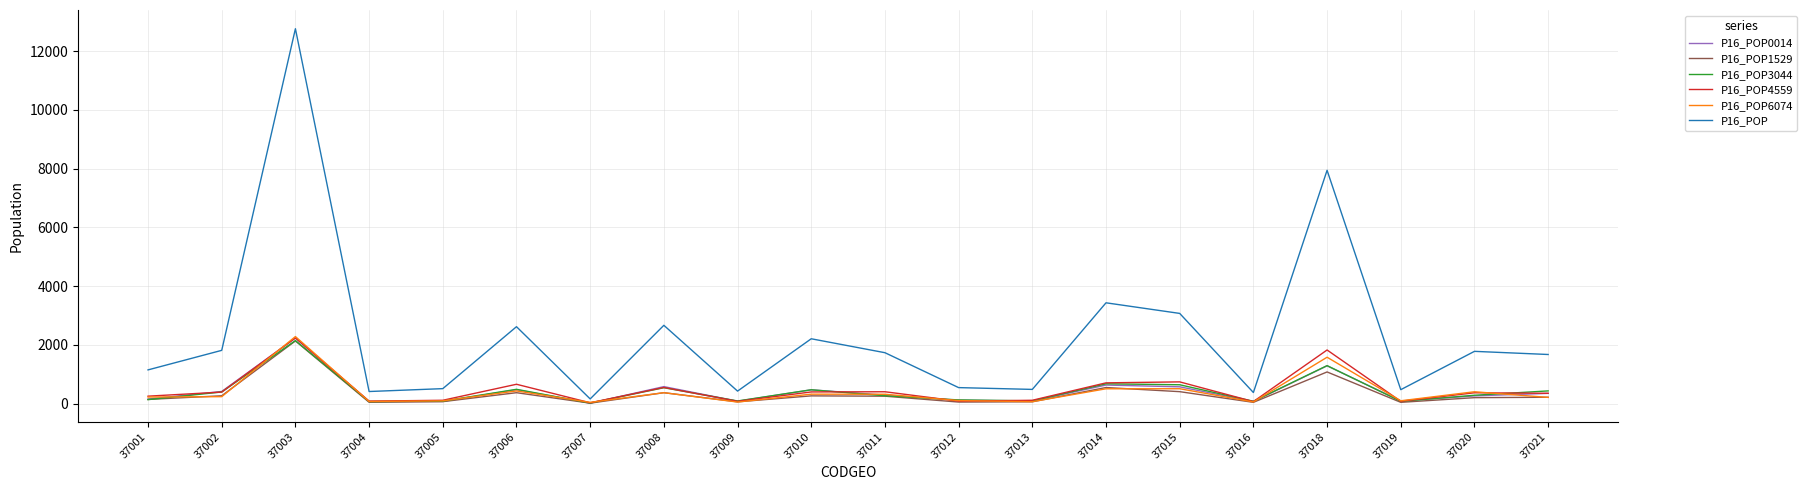

What is the difference between the highest and lowest values at 37014?

2926